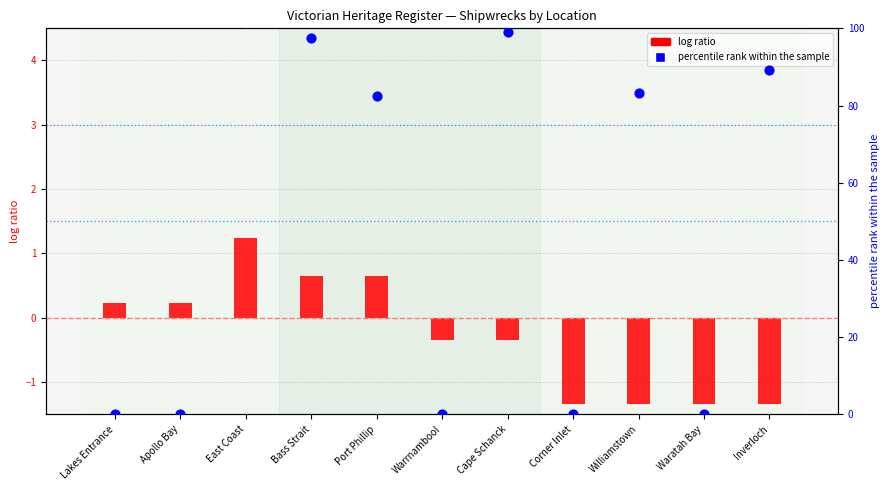

Which series reaches the maximum Y coordinate?

percentile rank within the sample